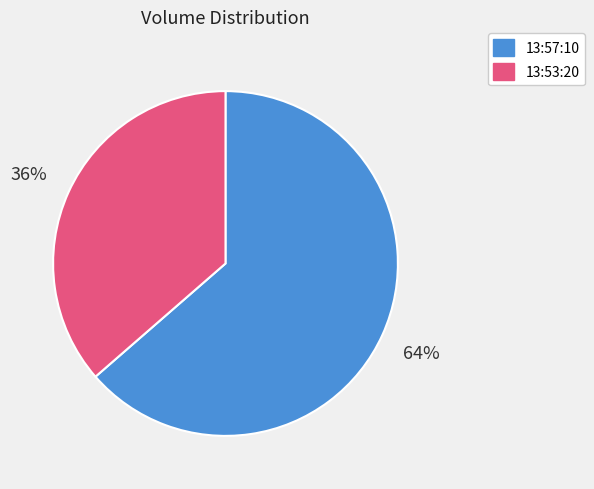

True or false: 13:53:20 accounts for 27% of the total.

False